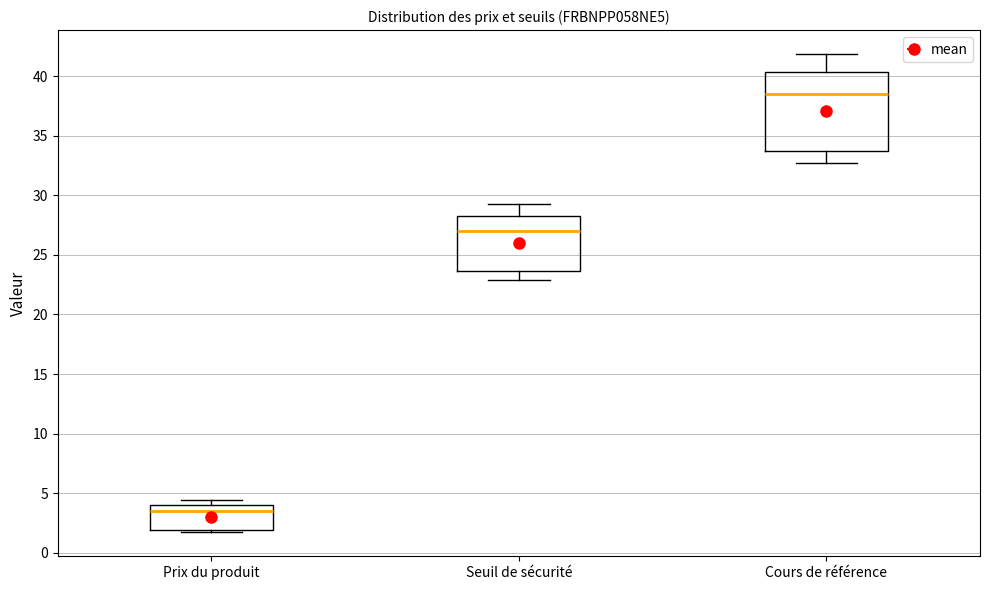

Reading left to right, transcribe this box plot: for each box, give where its median line is, the range the box spans, and where its two whiskers end, as read against the y-axis. The values are not printed on the chart, so give them approximately, as read against the axis.

Prix du produit: median 3.5, box 2.0 to 4.0, whiskers 1.5 to 4.5
Seuil de sécurité: median 27.0, box 23.5 to 28.0, whiskers 23.0 to 29.5
Cours de référence: median 38.5, box 34.0 to 40.5, whiskers 32.5 to 42.0